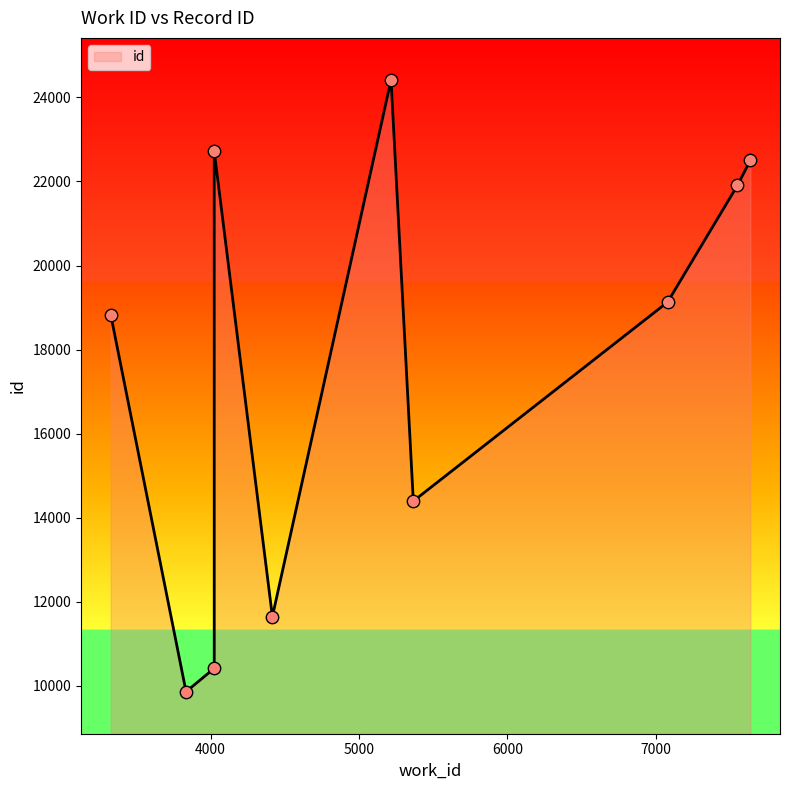

Which has a higher value, 5366 or 4024?

5366